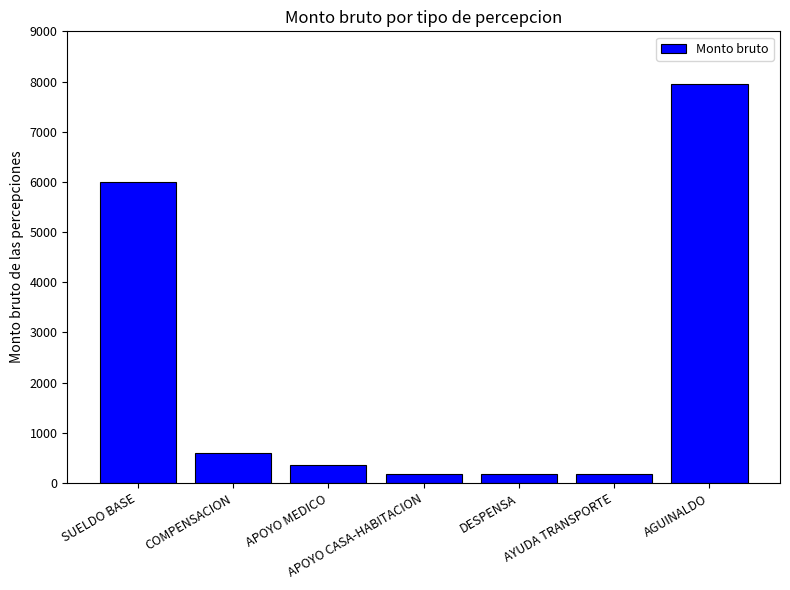

Read the value at SUELDO BASE.

6000.0